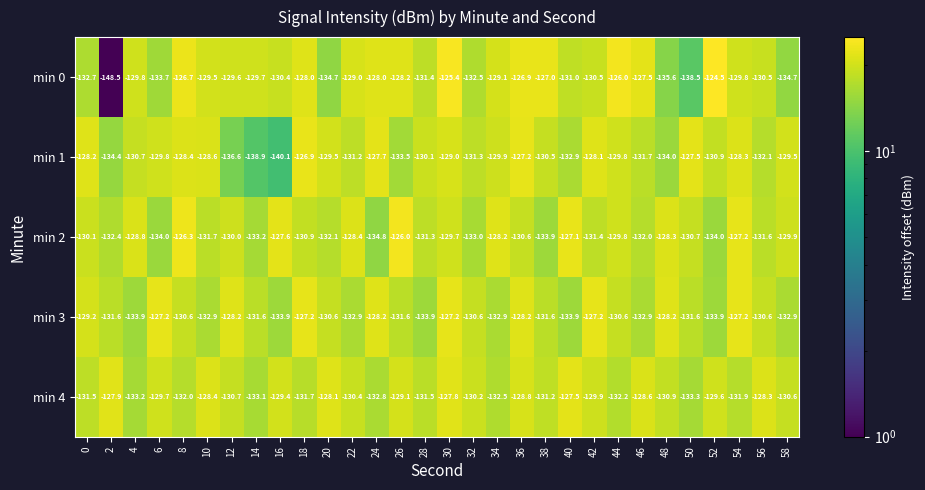

At which label is min 1 closest to -133?

40